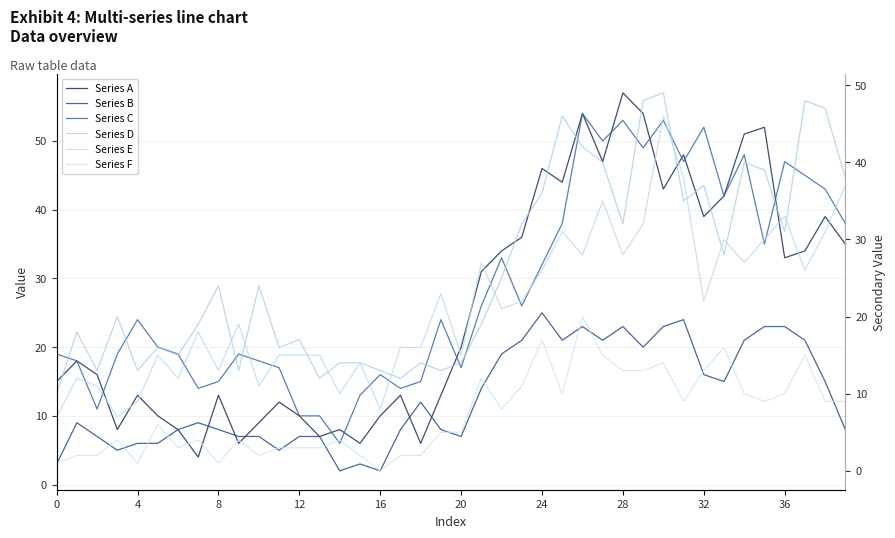

True or false: Series B and Series C cross at least once.

False